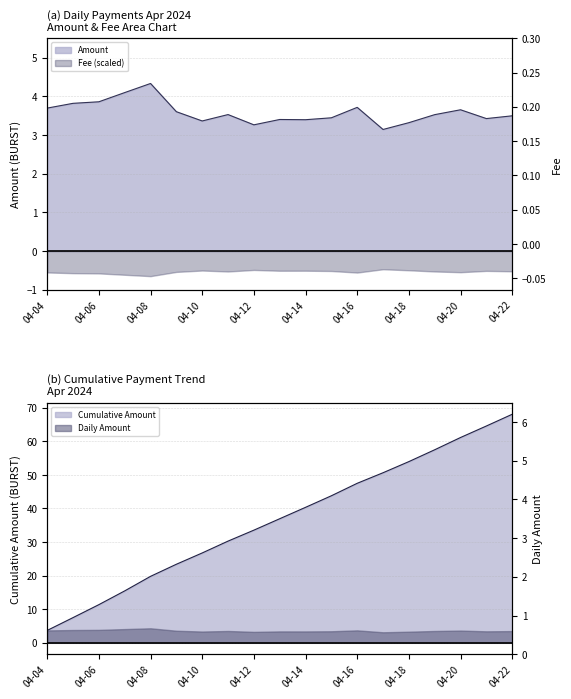

What is the ratio of the value at 2024-04-11 to the value at 2024-04-17?

1.1